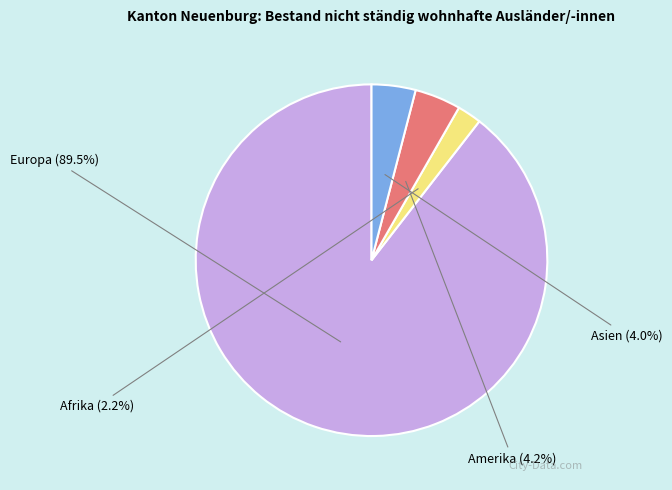

Count the number of slices in the pie.

4